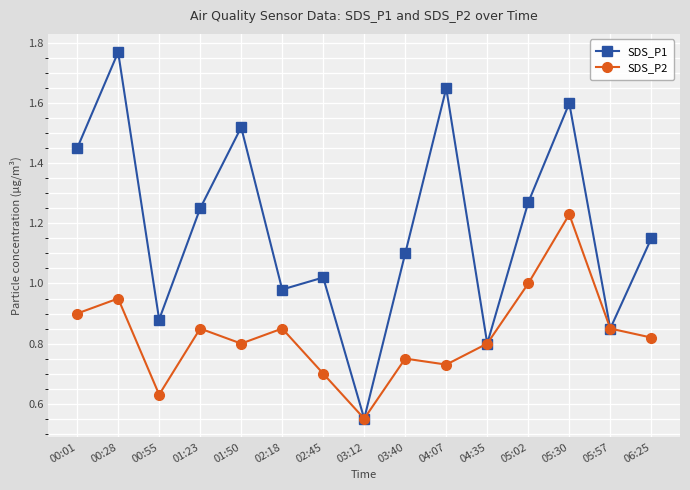

At which category is the sum across all series the highest?

05:30